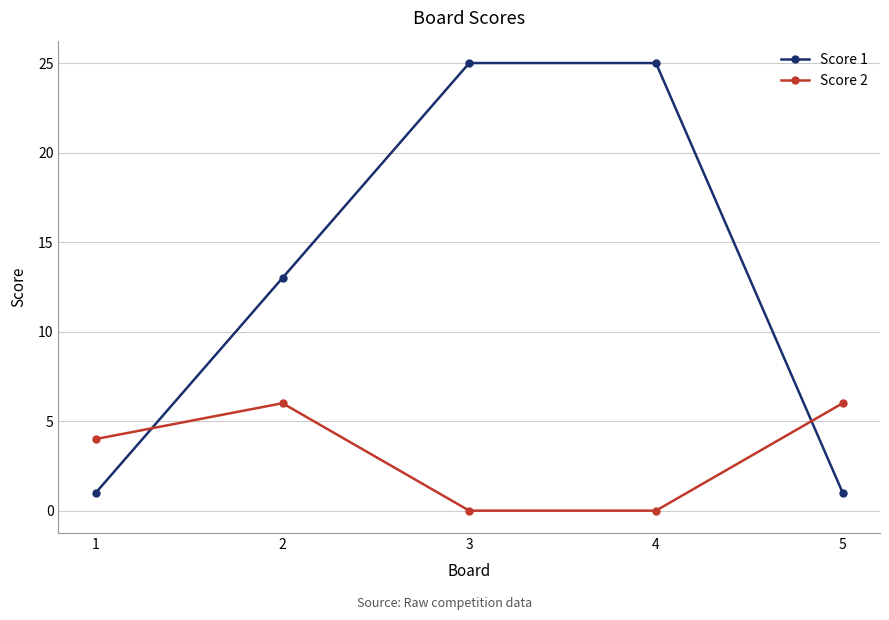

Rank the series by their average value, from highest to lowest.

Score 1, Score 2